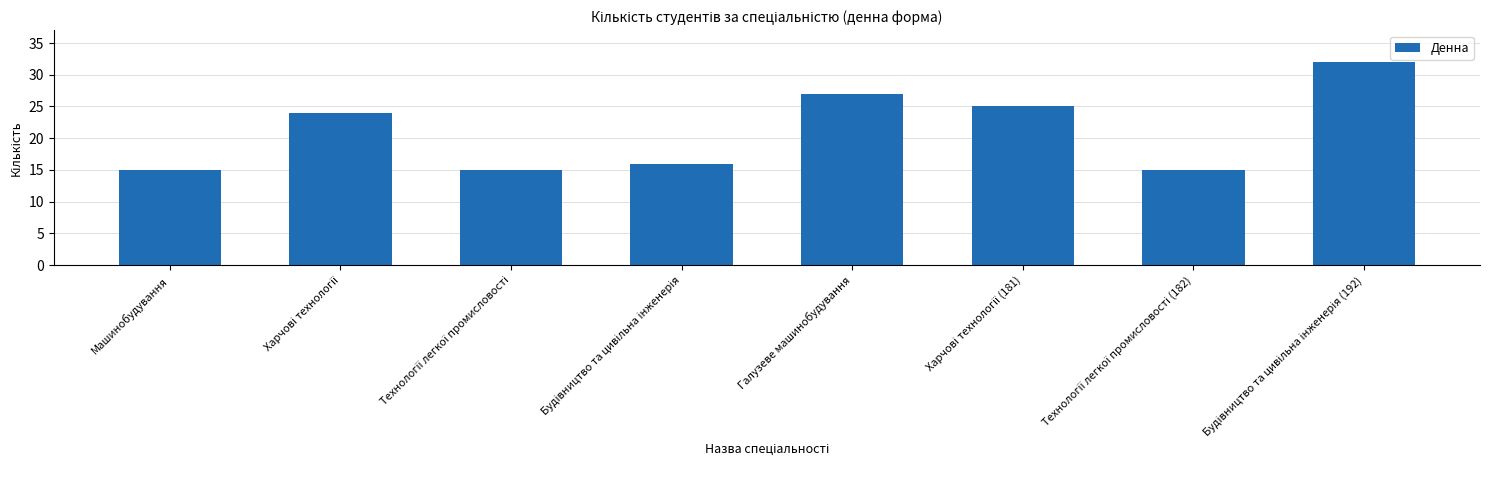

What is the average value?

21